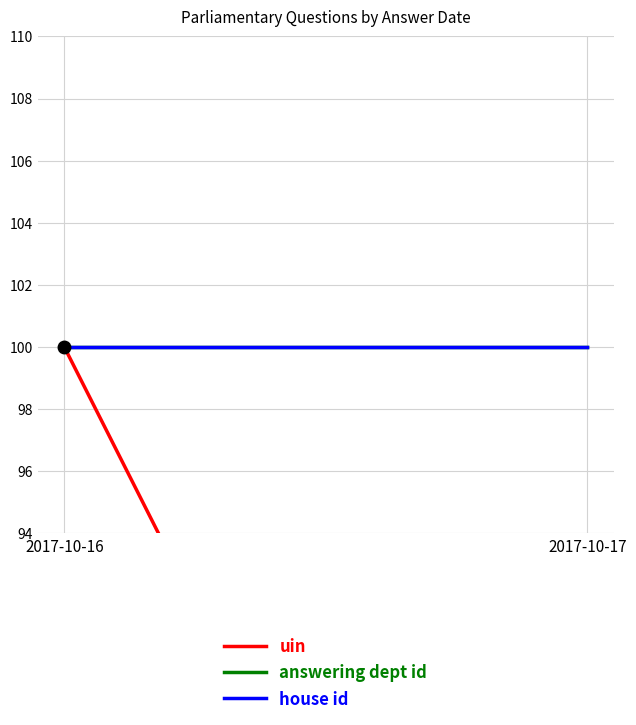

Reading left to right, extract all data points from this chart.

uin: 100.0	66.7
answering dept id: 100.0	100.0
house id: 100.0	100.0